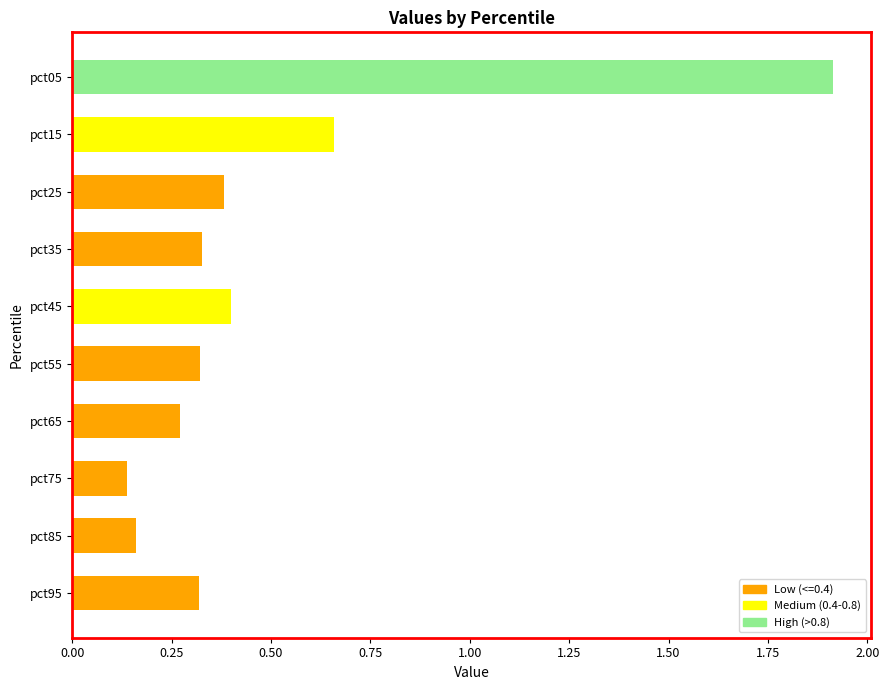

At which label is the value closest to 1?

pct15